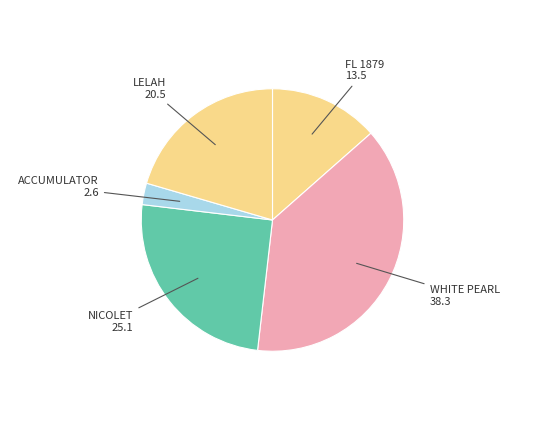

Rank the categories by value from lowest to highest.

ACCUMULATOR, FL 1879, LELAH, NICOLET, WHITE PEARL